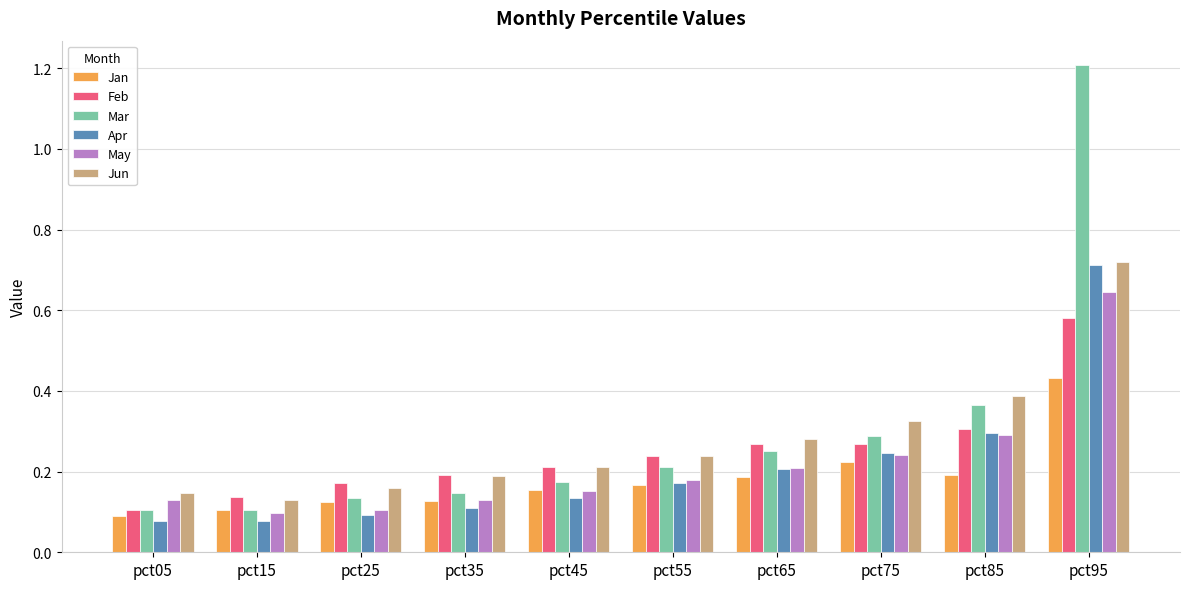

At which label is Jan closest to 0?

pct05